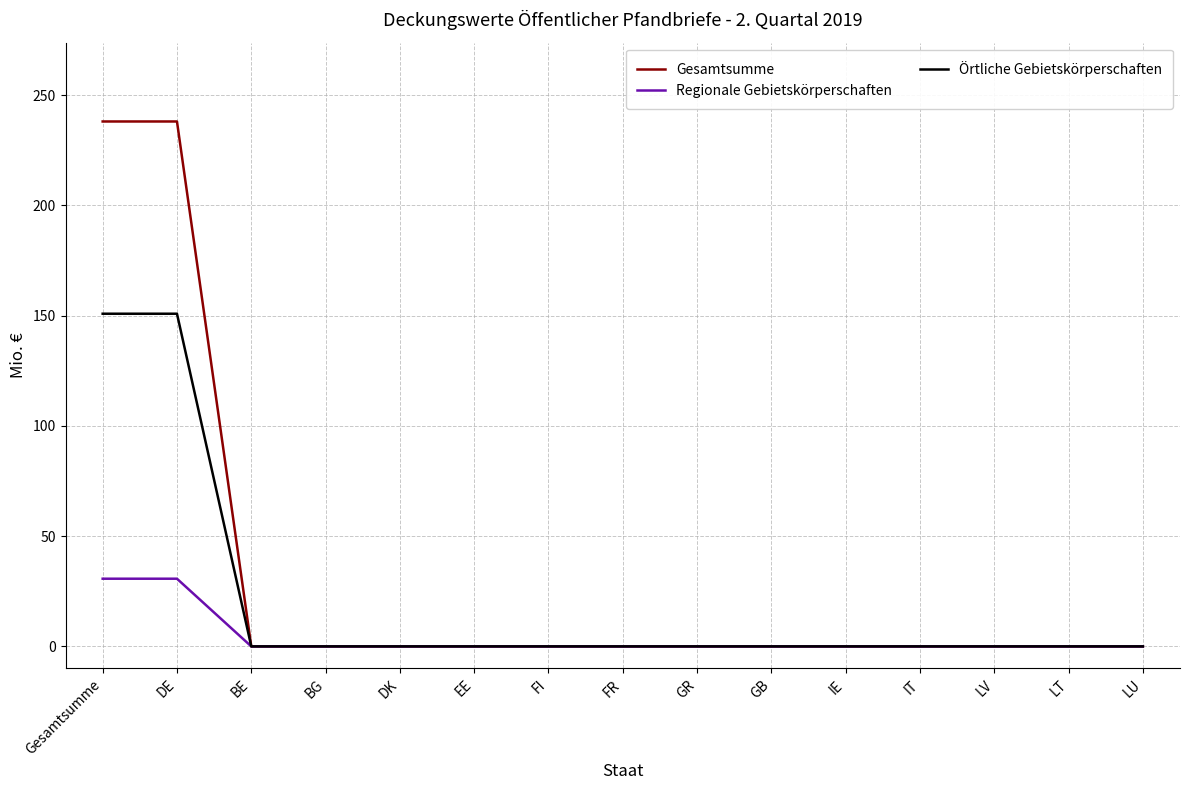

What is the difference between the maximum and minimum values in the Örtliche Gebietskörperschaften series?

150.9